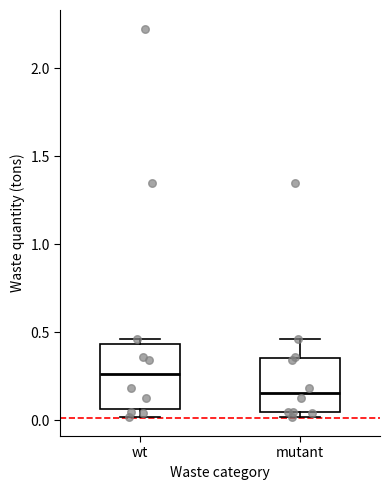

Reading left to right, read every box against the y-axis: the position of its median line, the range the box covers, and the ends of its whiskers. The values are not printed on the chart, so give them approximately, as read against the axis.

wt: median 0.25, box 0.05 to 0.45, whiskers 0.00 to 0.45 (just above the box's upper edge)
mutant: median 0.15, box 0.05 to 0.35, whiskers 0.00 to 0.45